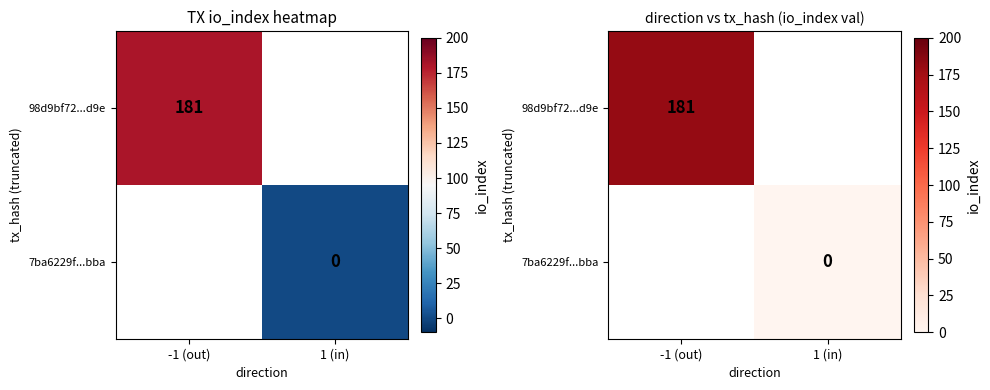

At how many categories does at least one series exceed 23?

1